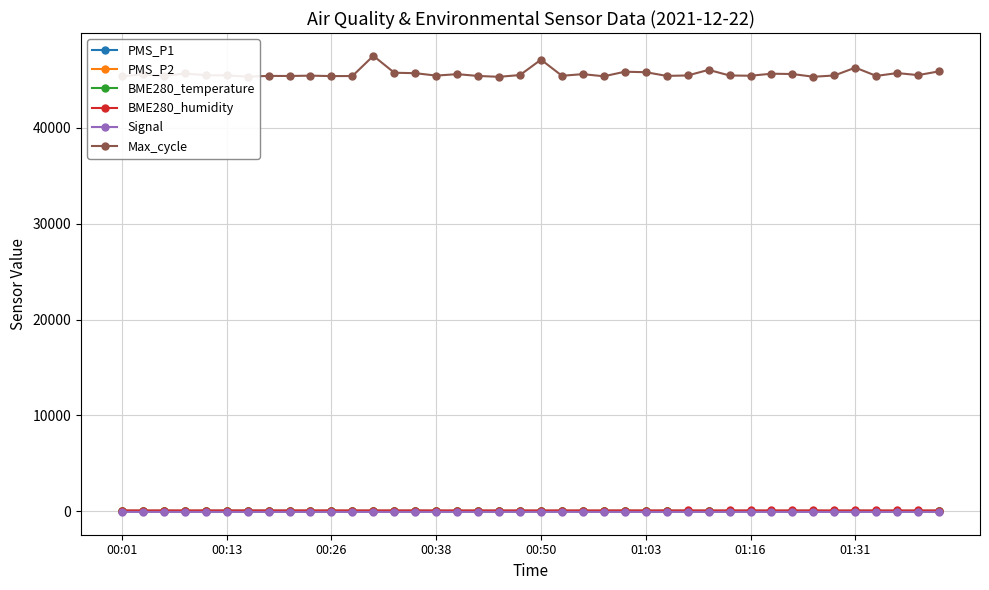

True or false: BME280_temperature and Max_cycle cross at least once.

False